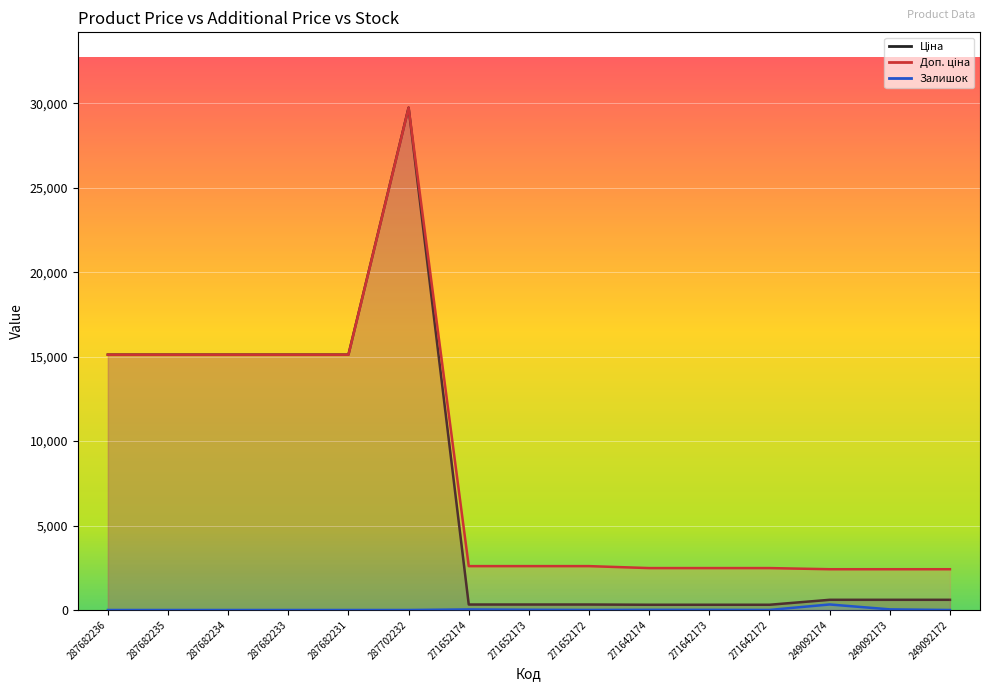

Which series has the largest total across all categories?

Доп. ціна